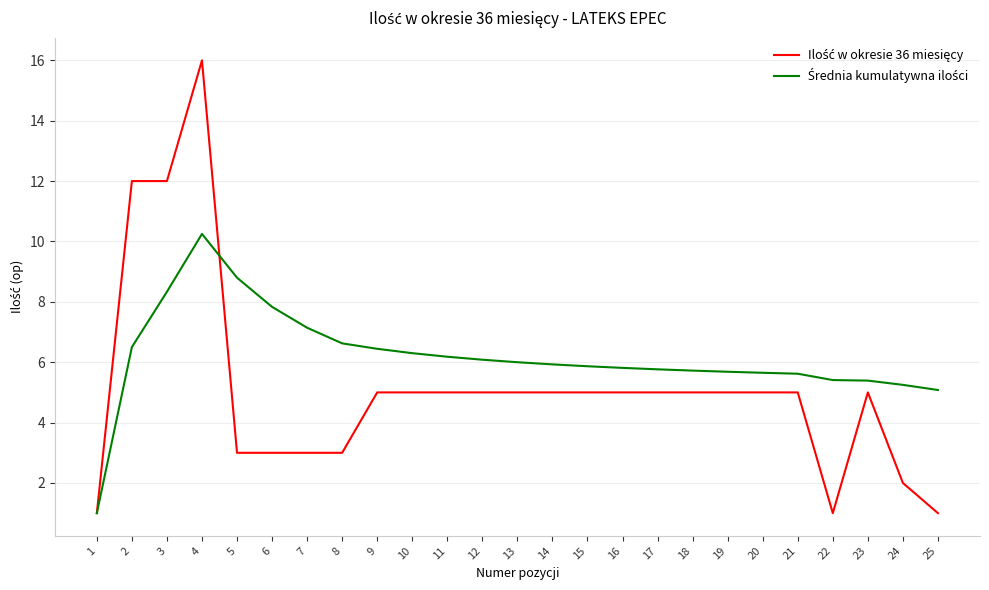

At which category is the sum across all series the highest?

4